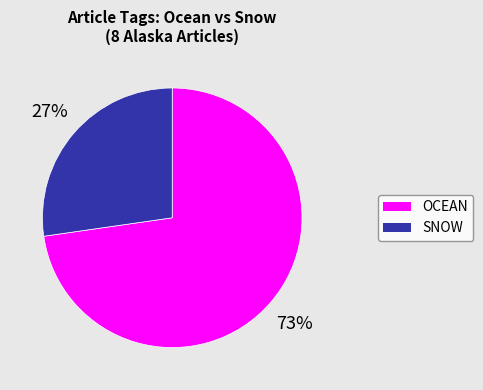

To the nearest percent, what is the average slice percentage?

50%